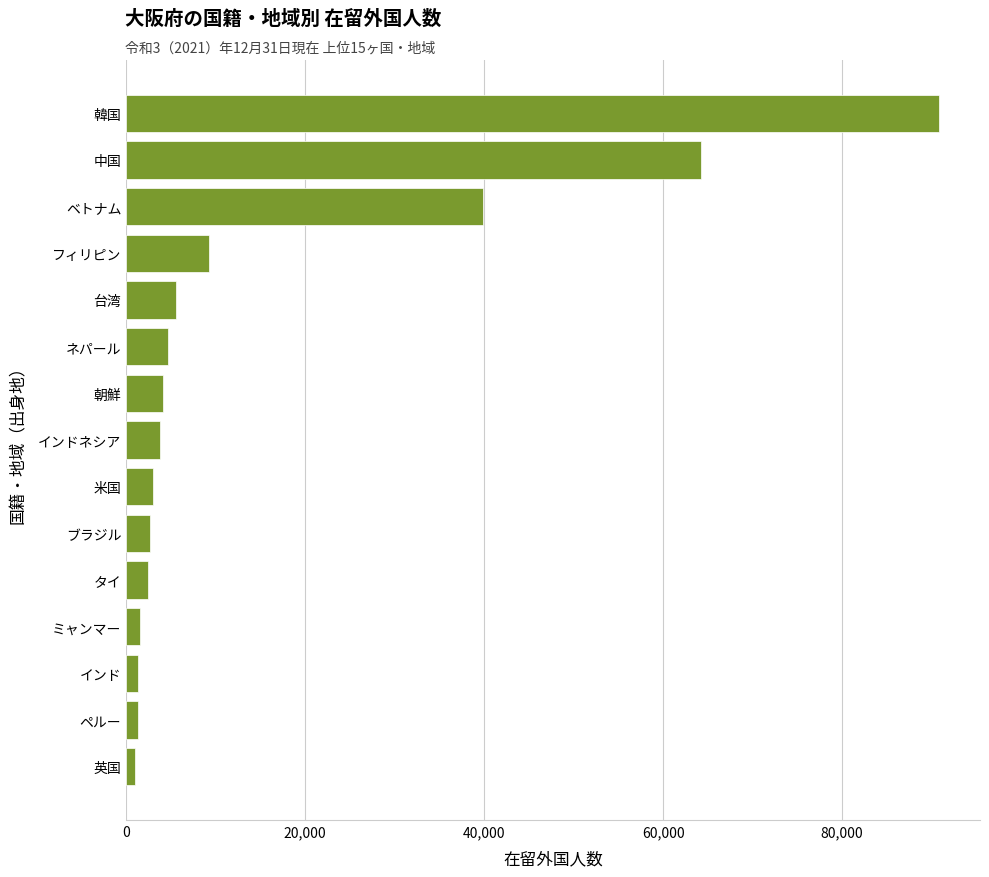

Which has a higher value, ミャンマー or ネパール?

ネパール